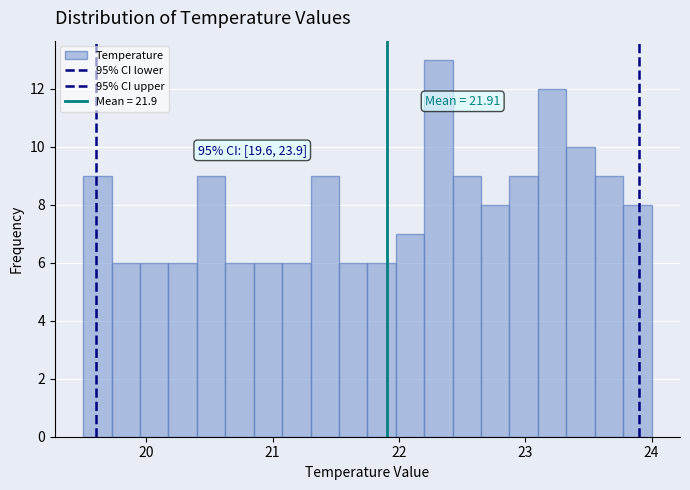

Read against the x-axis, roughly where is the centre of the tallest bar?

22.3